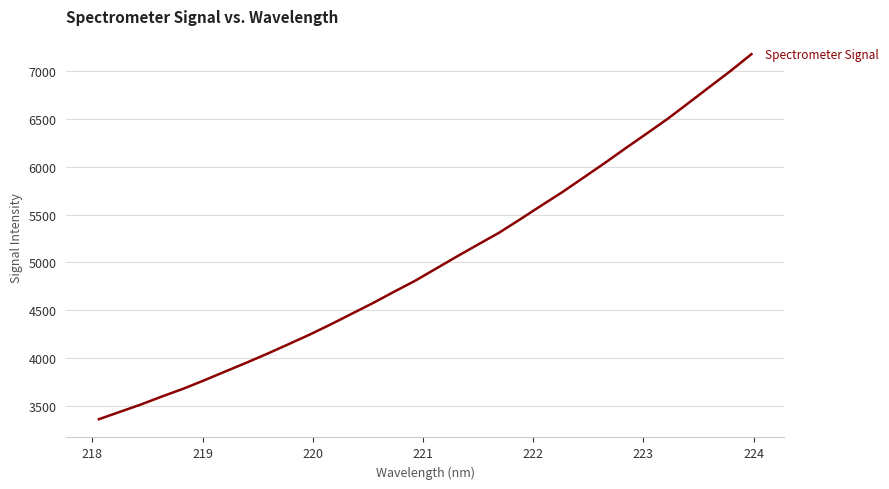

True or false: there are more than 0 points higher than both neighbors.

False